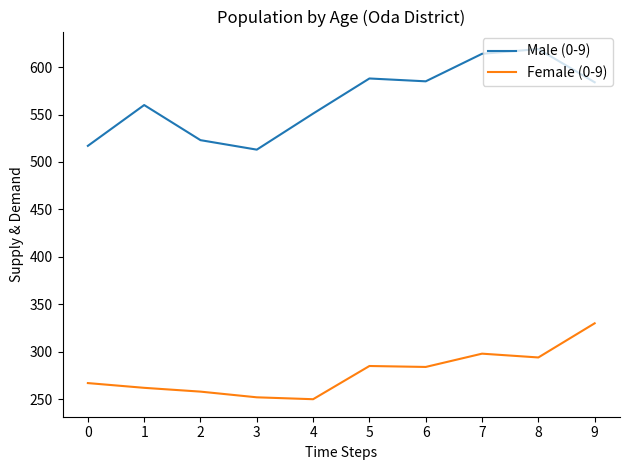

What is the greatest value displayed?

619